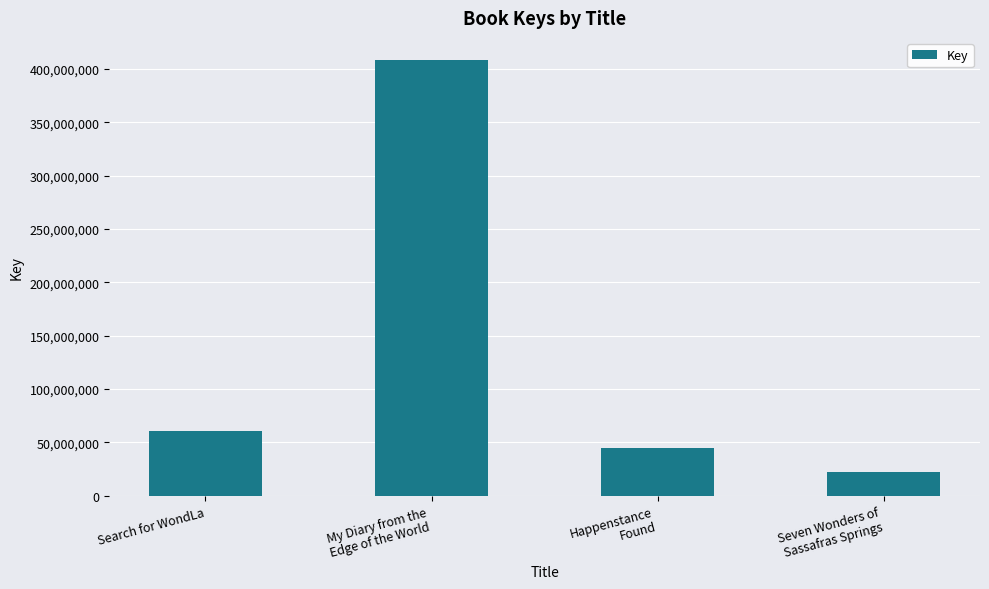

How many series are shown in this chart?

1